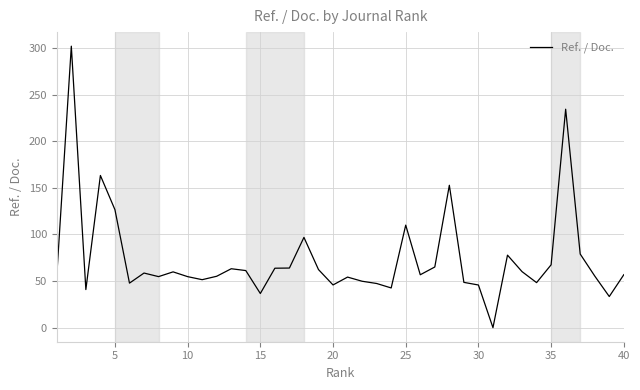

What is the greatest value displayed?

301.8